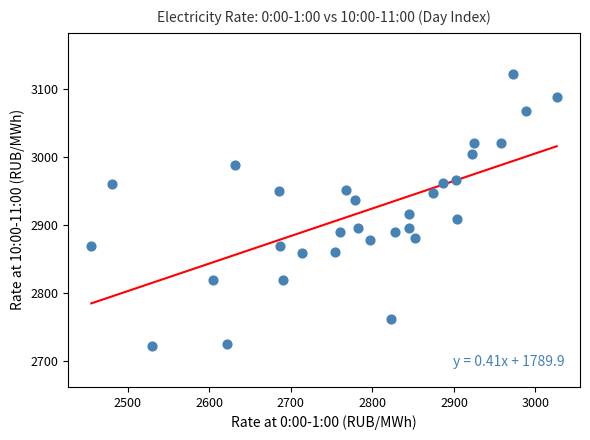

What is the range of X values (max minus min)?

570.7